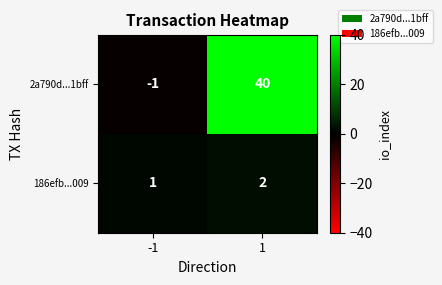

Is it true that 186efb...009 equals 1 at -1?

True